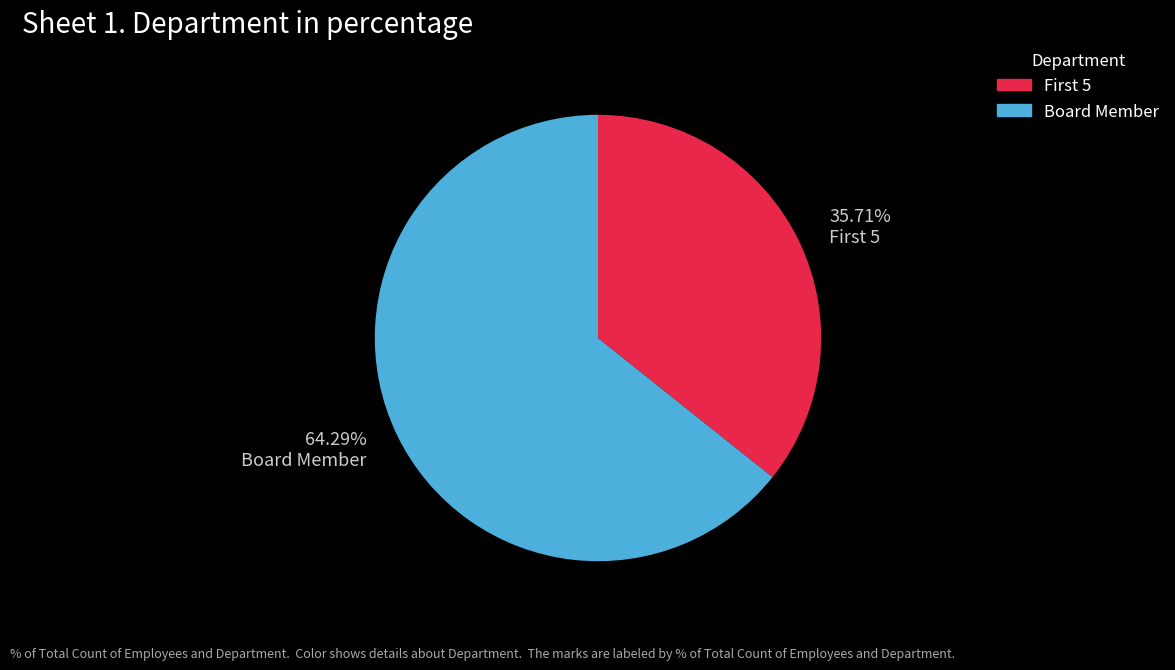

Does any single category account for the majority?

Yes